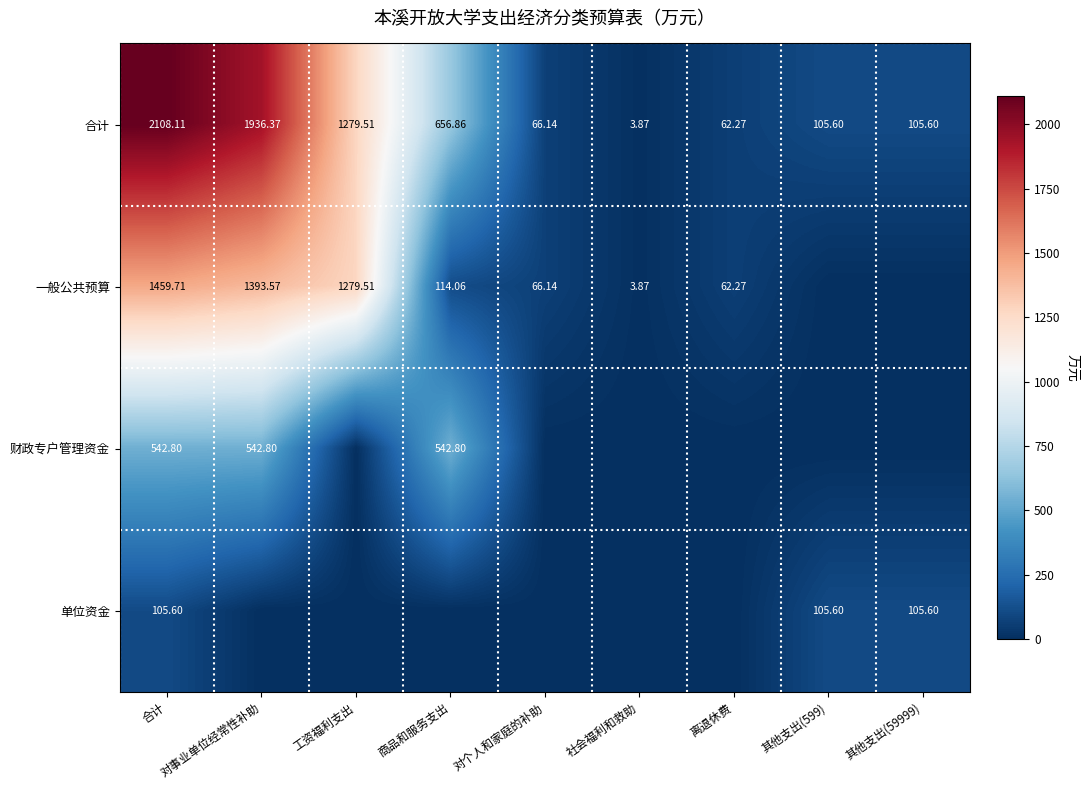

Is it true that 合计 equals 656.9 at 商品和服务支出?

True